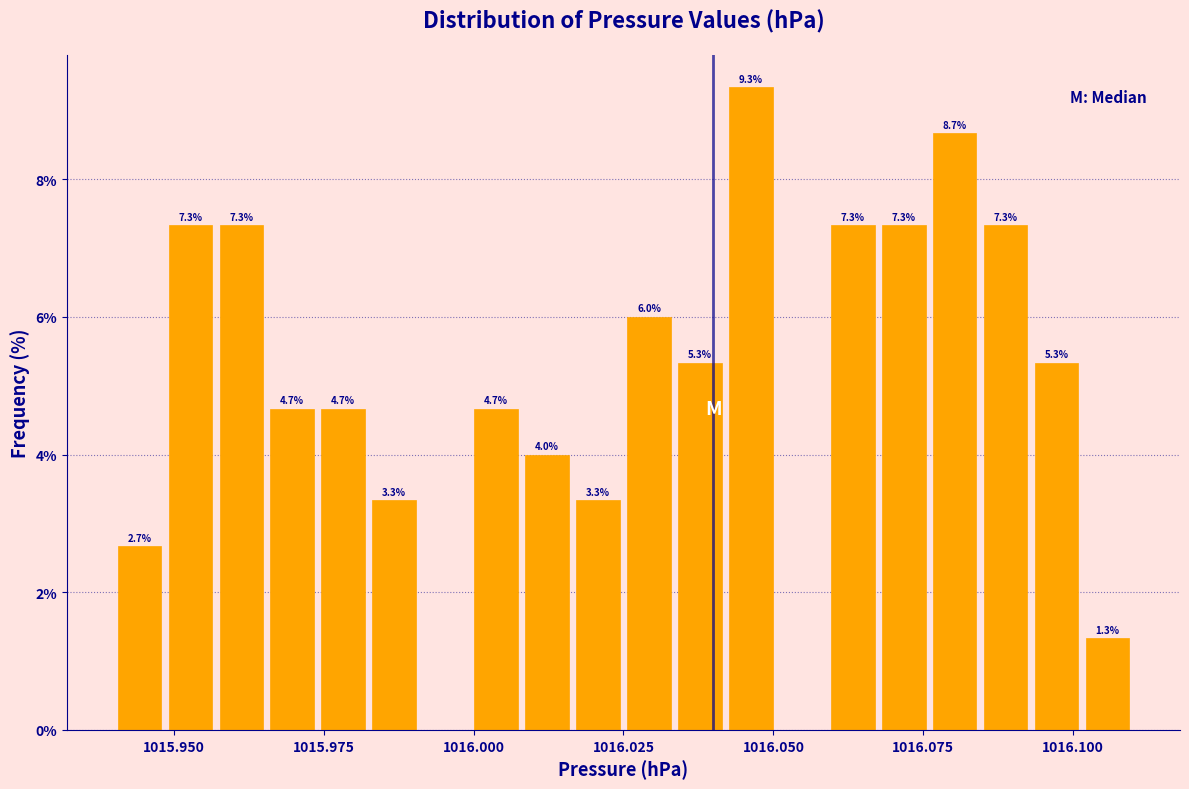

Read against the x-axis, roughly where is the centre of the tallest bar?

1016.045